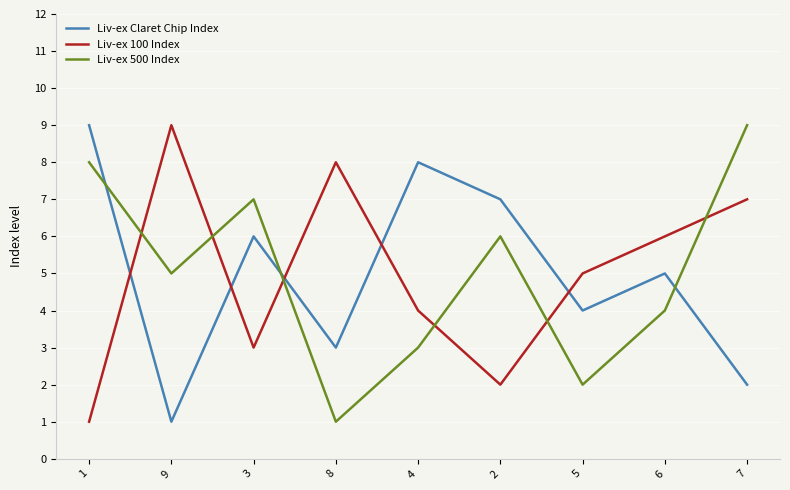

List the labels in order of Liv-ex 100 Index value, smallest first.

1, 2, 3, 4, 5, 6, 7, 8, 9